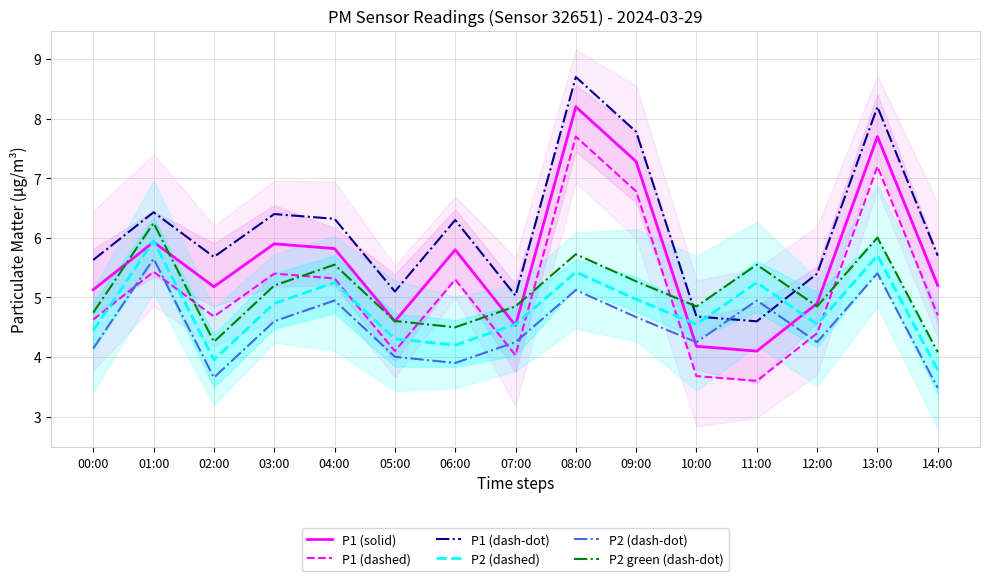

What is the spread (max minus min) of values at 08:00?

3.6